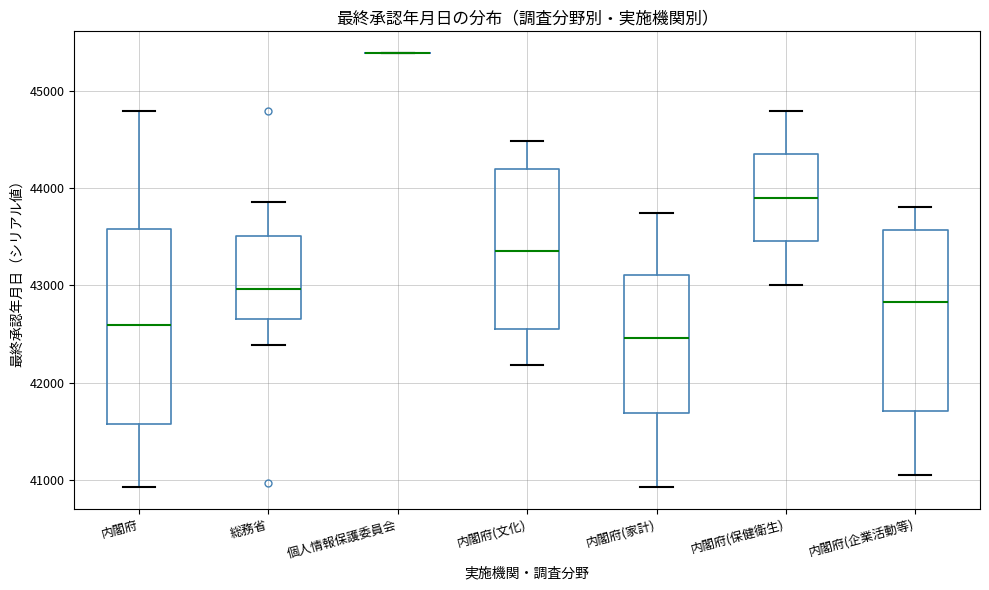

Reading left to right, read every box against the y-axis: the position of its median line, the range the box covers, and the ends of its whiskers. The values are not printed on the chart, so give them approximately, as read against the axis.

内閣府: median 42600, box 41600 to 43600, whiskers 40900 to 44800
総務省: median 43000, box 42700 to 43500, whiskers 42400 to 43900
個人情報保護委員会: box collapsed to a line at 45400, whiskers 45400 to 45400
内閣府(文化): median 43400, box 42500 to 44200, whiskers 42200 to 44500
内閣府(家計): median 42500, box 41700 to 43100, whiskers 40900 to 43700
内閣府(保健衛生): median 43900, box 43500 to 44300, whiskers 43000 to 44800
内閣府(企業活動等): median 42800, box 41700 to 43600, whiskers 41000 to 43800